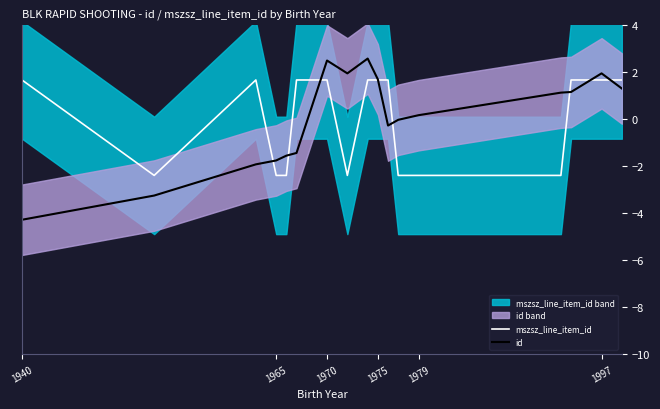

How many distinct data groups are displayed?

2